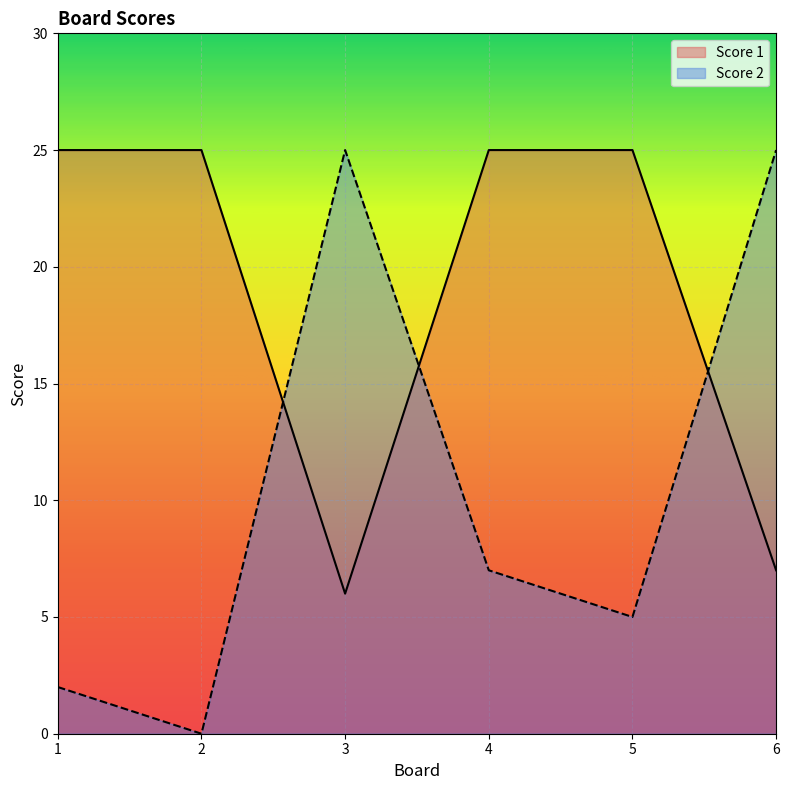

Which series has the widest spread of values?

Score 2